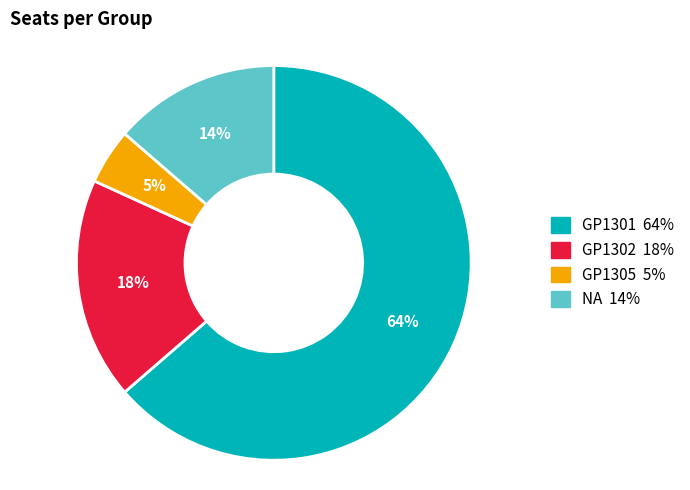

Count the number of slices in the pie.

4